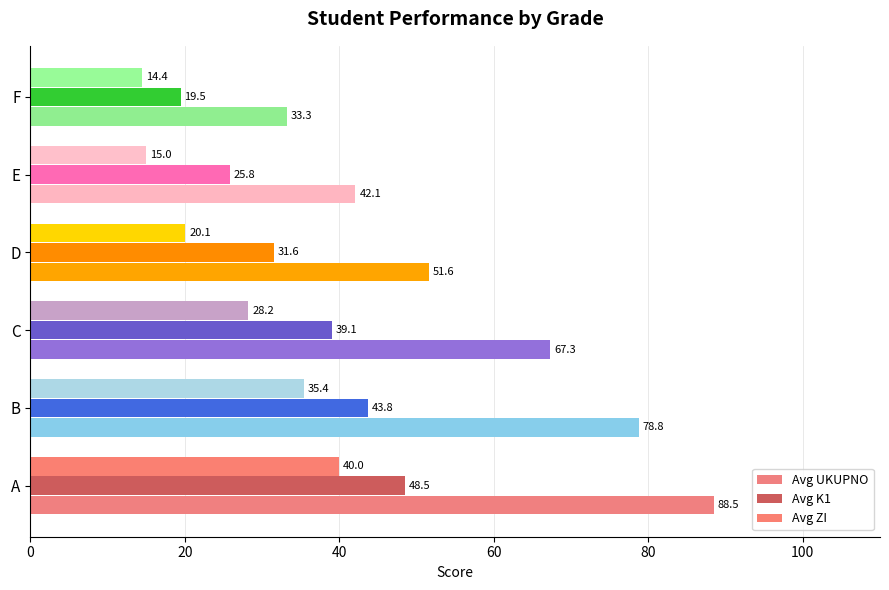

Which series has the widest spread of values?

Avg UKUPNO